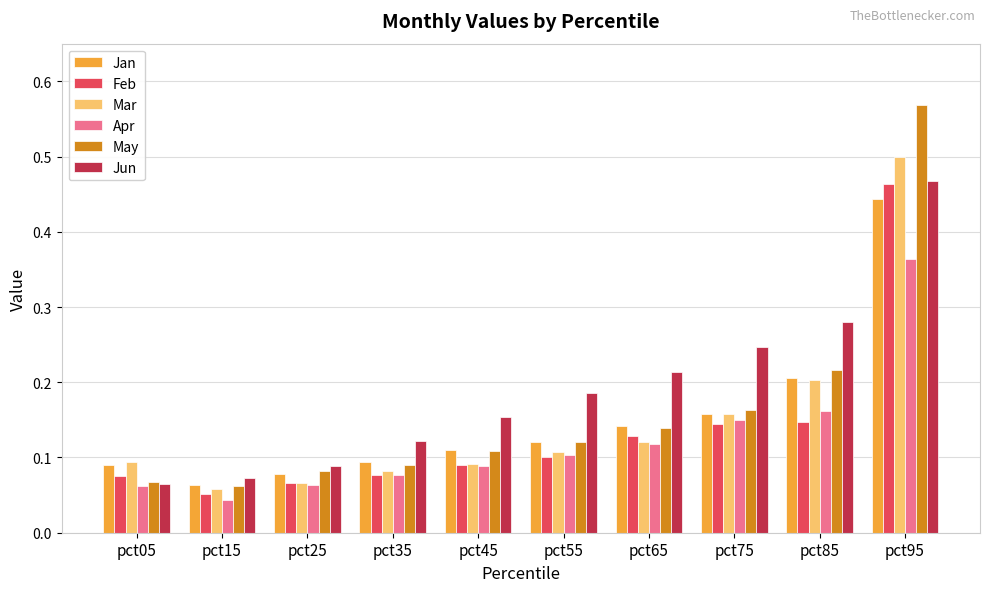

The value of Jan at pct05 is 0.1. True or false?

True